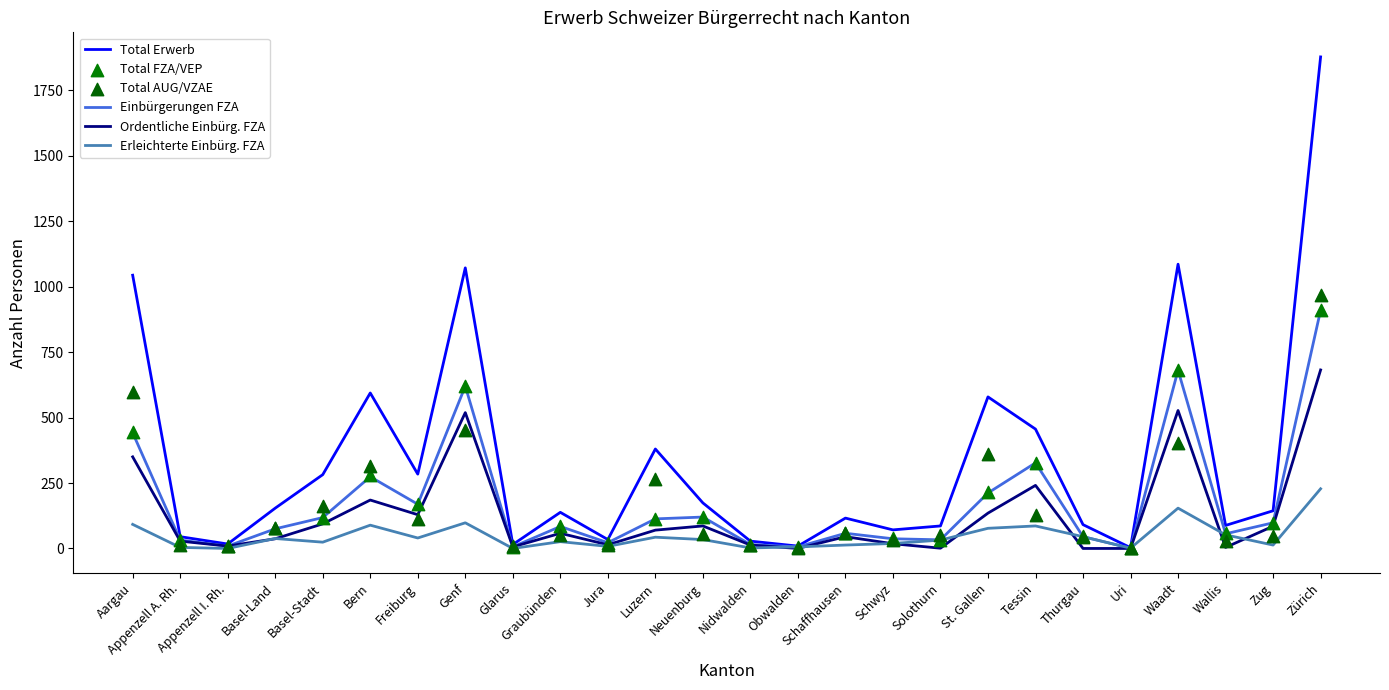

What is the total value across all series at Freiburg?

906